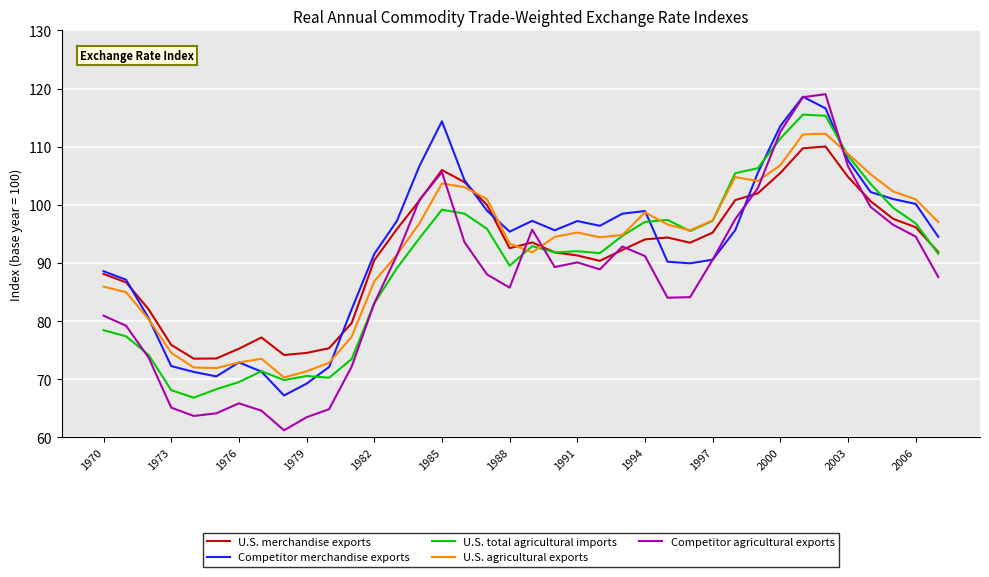

What is the smallest value displayed?

61.2